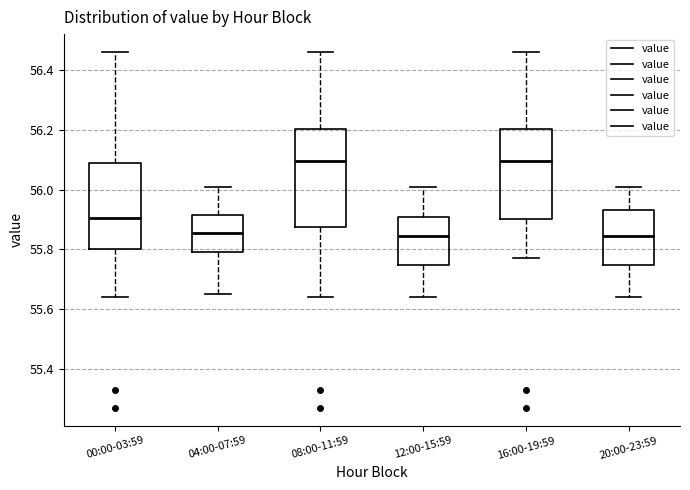

Reading left to right, read every box against the y-axis: the position of its median line, the range the box covers, and the ends of its whiskers. The values are not printed on the chart, so give them approximately, as read against the axis.

00:00-03:59: median 55.90, box 55.80 to 56.08, whiskers 55.64 to 56.46
04:00-07:59: median 55.86, box 55.80 to 55.92, whiskers 55.66 to 56.02
08:00-11:59: median 56.10, box 55.88 to 56.20, whiskers 55.64 to 56.46
12:00-15:59: median 55.84, box 55.74 to 55.90, whiskers 55.64 to 56.02
16:00-19:59: median 56.10, box 55.90 to 56.20, whiskers 55.78 to 56.46
20:00-23:59: median 55.84, box 55.74 to 55.94, whiskers 55.64 to 56.02